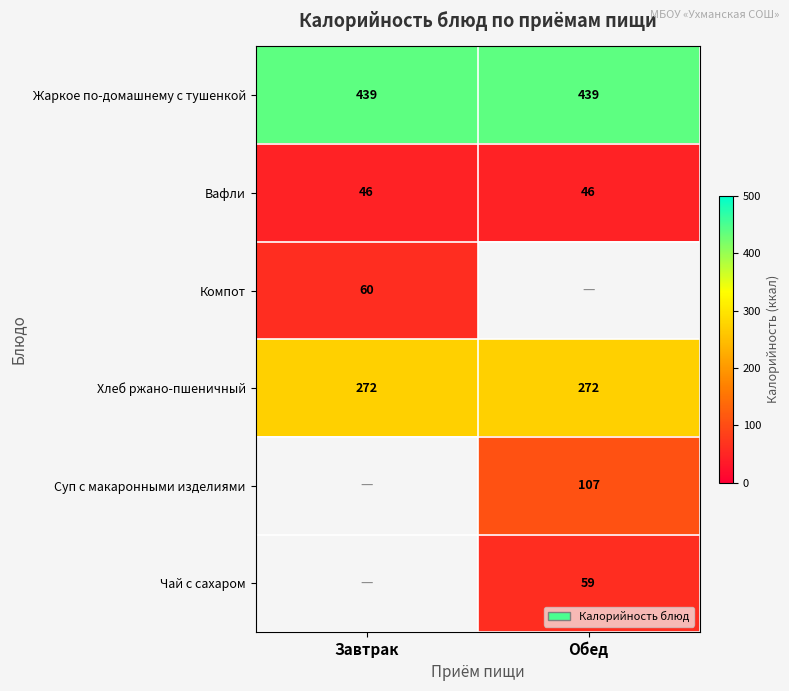

True or false: Вафли has a value of 67.9 at Обед.

False